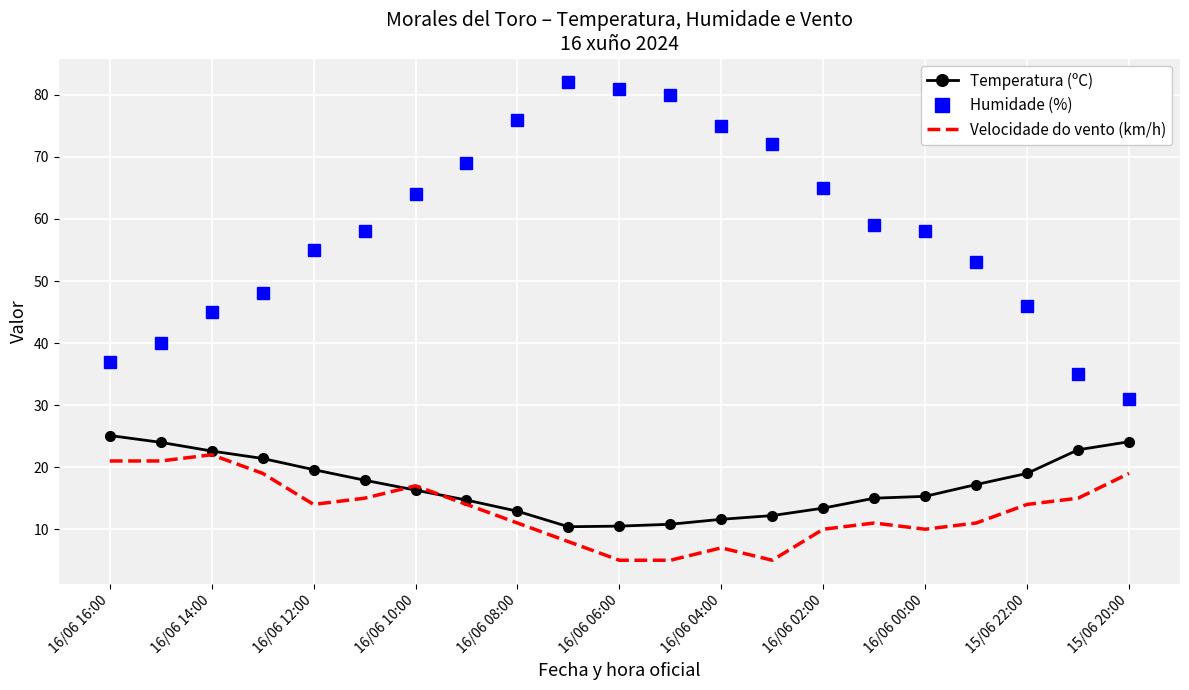

True or false: Temperatura (ºC) and Humidade (%) cross at least once.

False